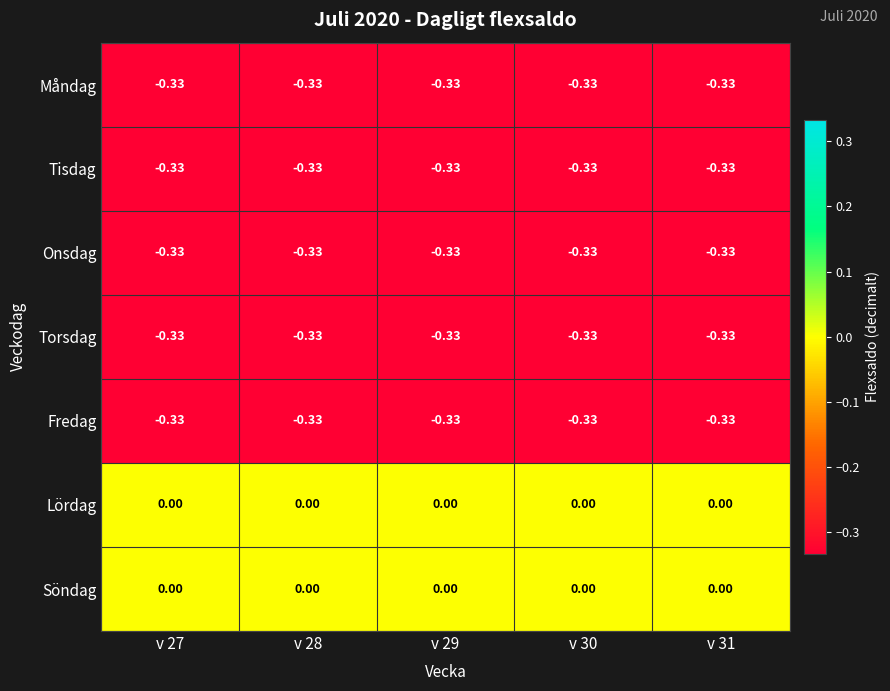

Rank the series by their maximum value, from highest to lowest.

Lördag, Söndag, Måndag, Tisdag, Onsdag, Torsdag, Fredag